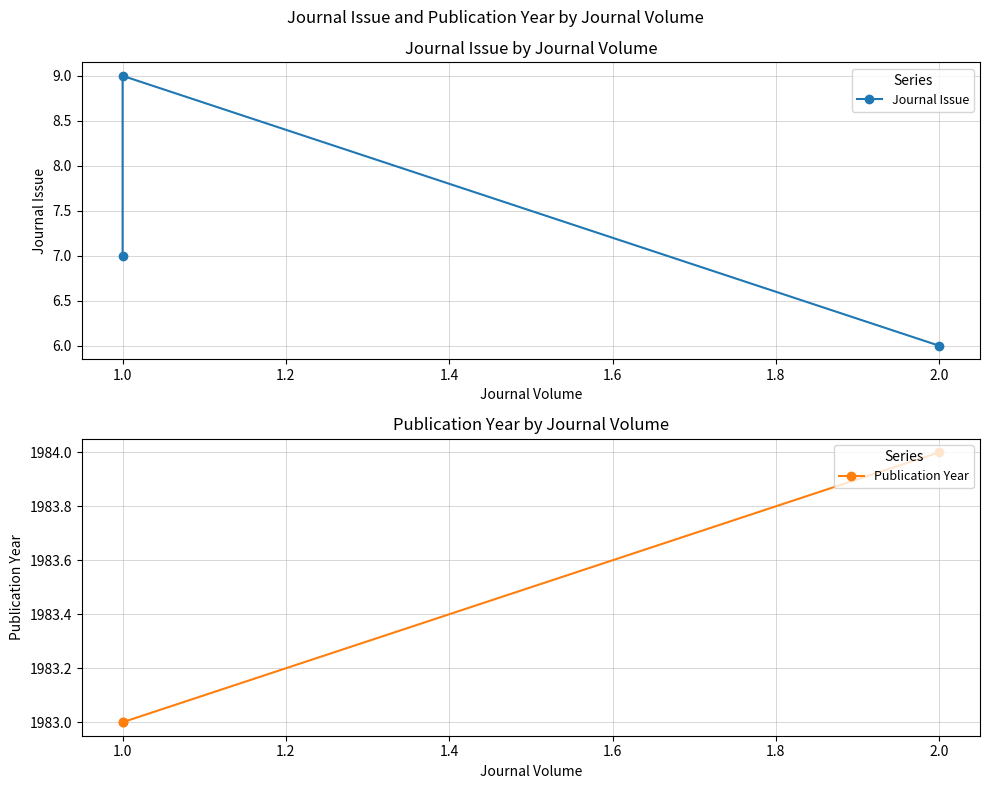

At how many categories does at least one series exceed 1975?

3